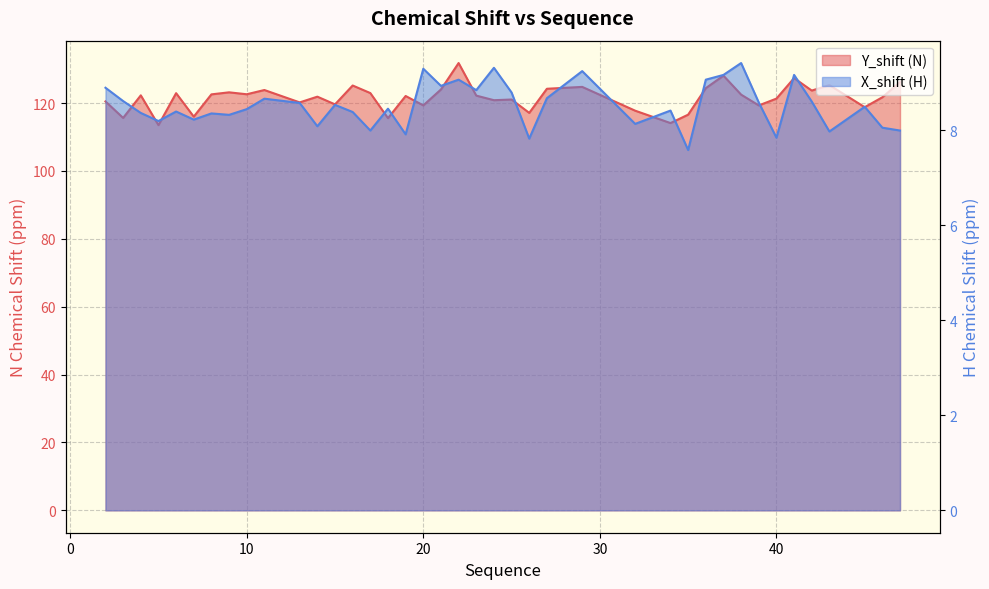

What is the value of the X_shift point at the 16th from the left?

8.4